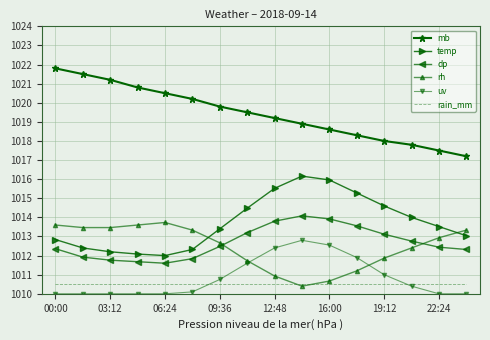

How many intersections are there between rain_mm and uv?

2